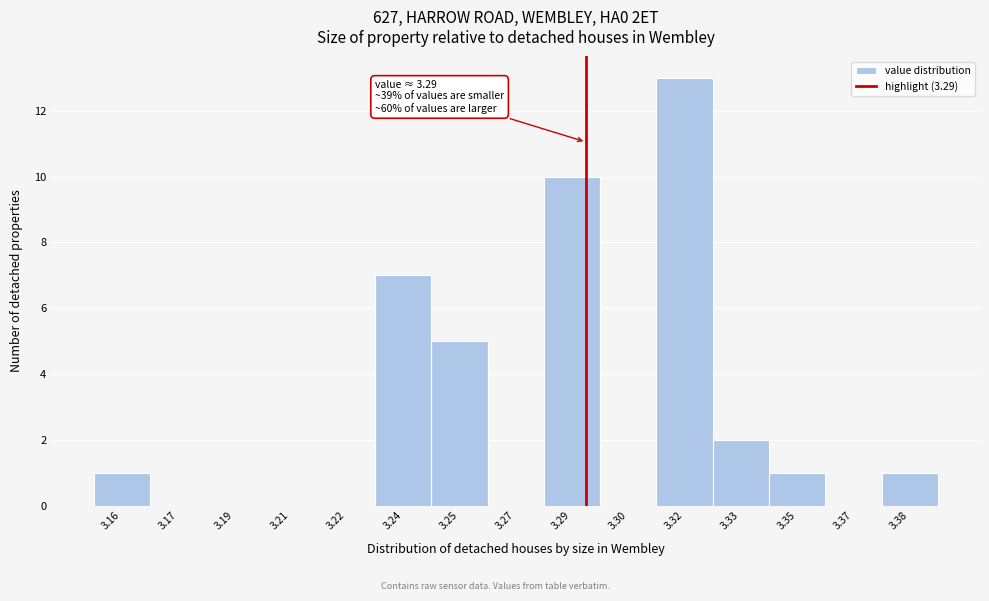

Reading left to right, what are all the values shown in this chart?

3.16=1	3.17=0	3.19=0	3.21=0	3.22=0	3.24=7	3.25=5	3.27=0	3.29=10	3.30=0	3.32=13	3.33=2	3.35=1	3.37=0	3.38=1